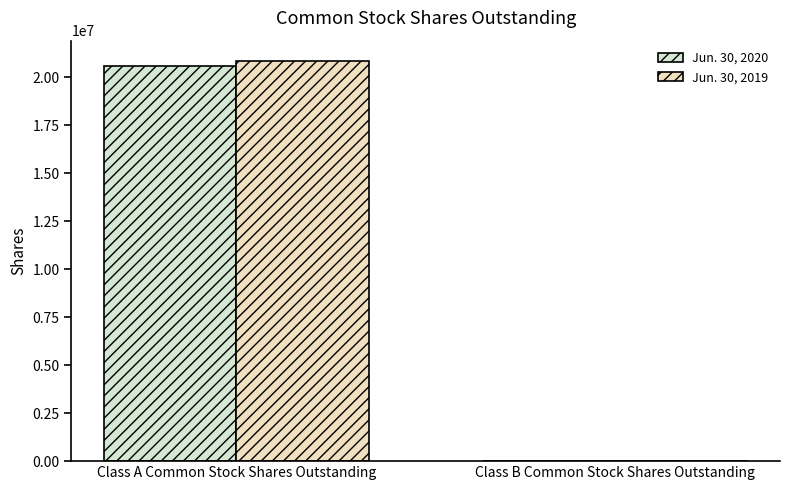

At how many categories does at least one series exceed 12121396?

1